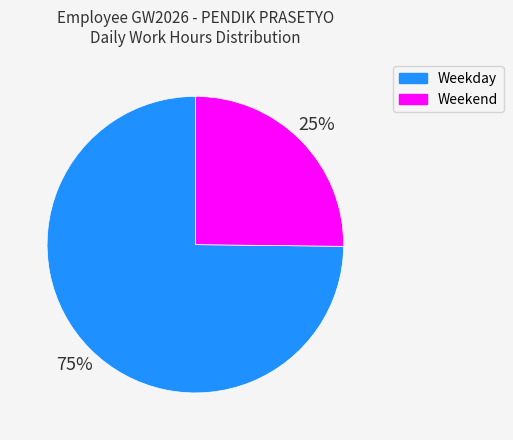

To the nearest percent, what is the difference between the Weekend and Weekday slice percentages?

50%